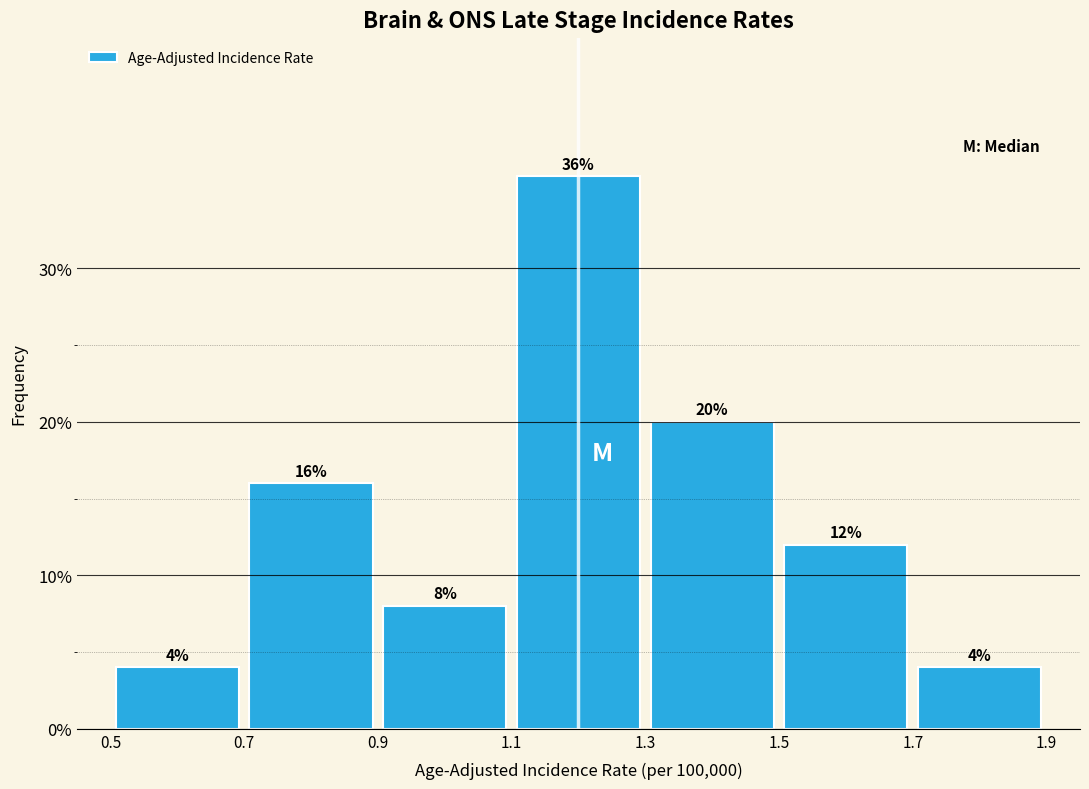

Reading left to right, list every bar in this chart as the range it spans on the x-axis followed by its height.

0.5 to 0.7: 4
0.7 to 0.9: 16
0.9 to 1.1: 8
1.1 to 1.3: 36
1.3 to 1.5: 20
1.5 to 1.7: 12
1.7 to 1.9: 4